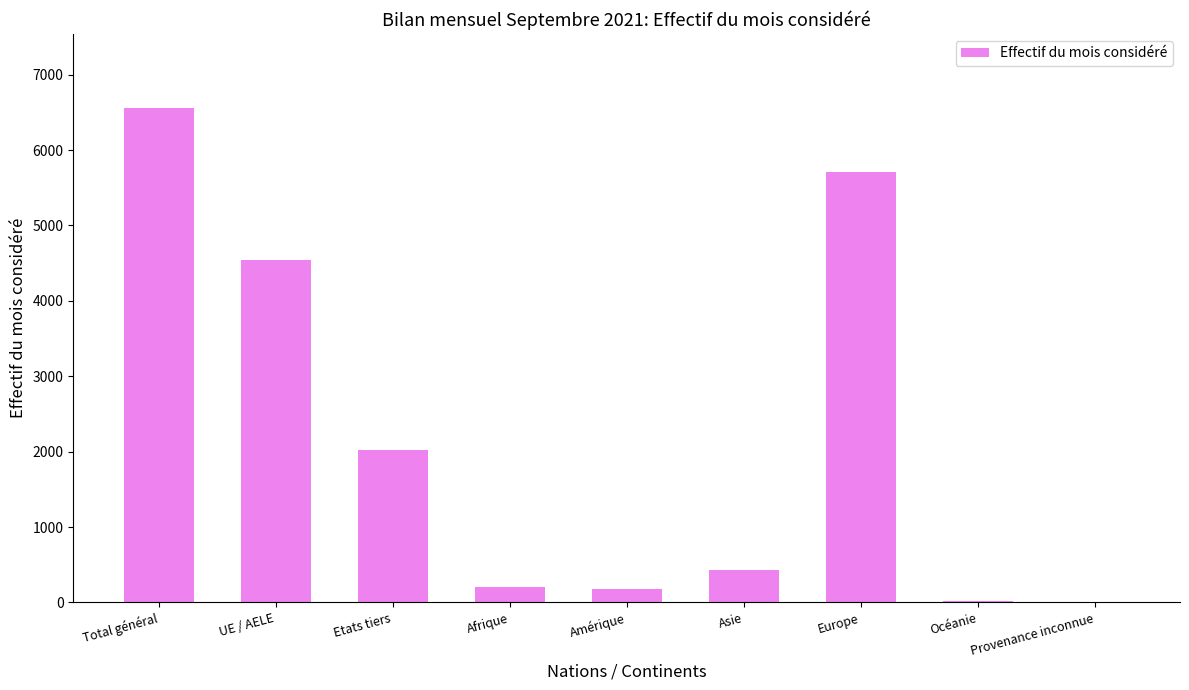

What is the approximate value at Total général, to the nearest 10?

6560